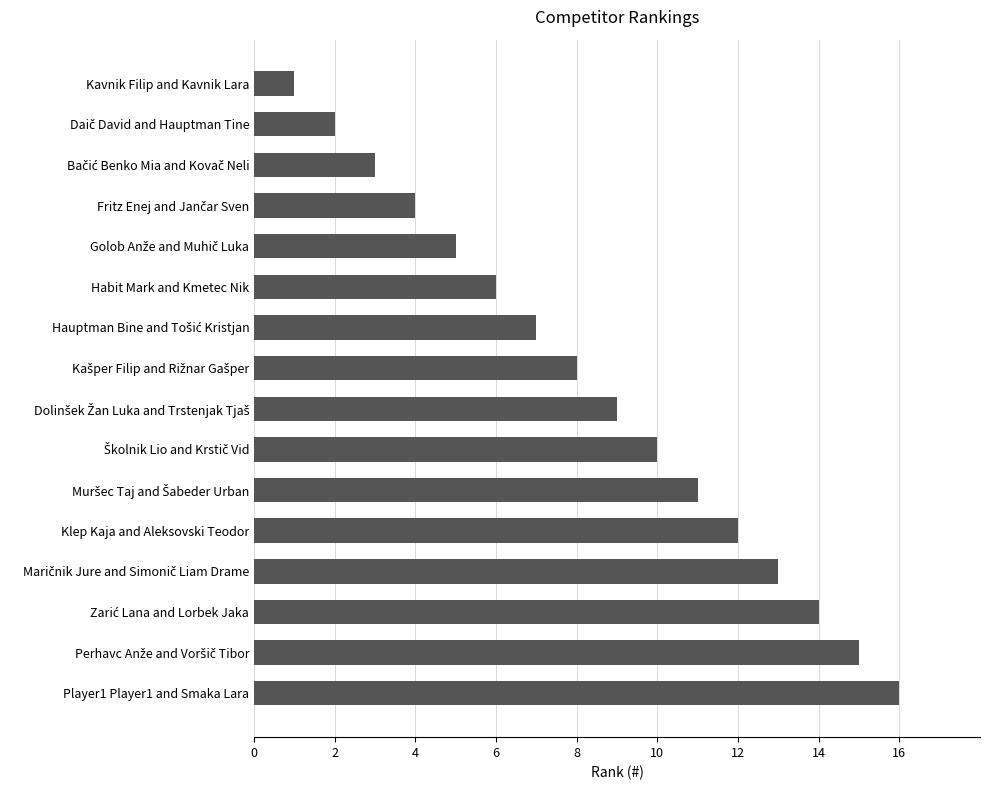

What is the difference between the maximum and second lowest values?

14